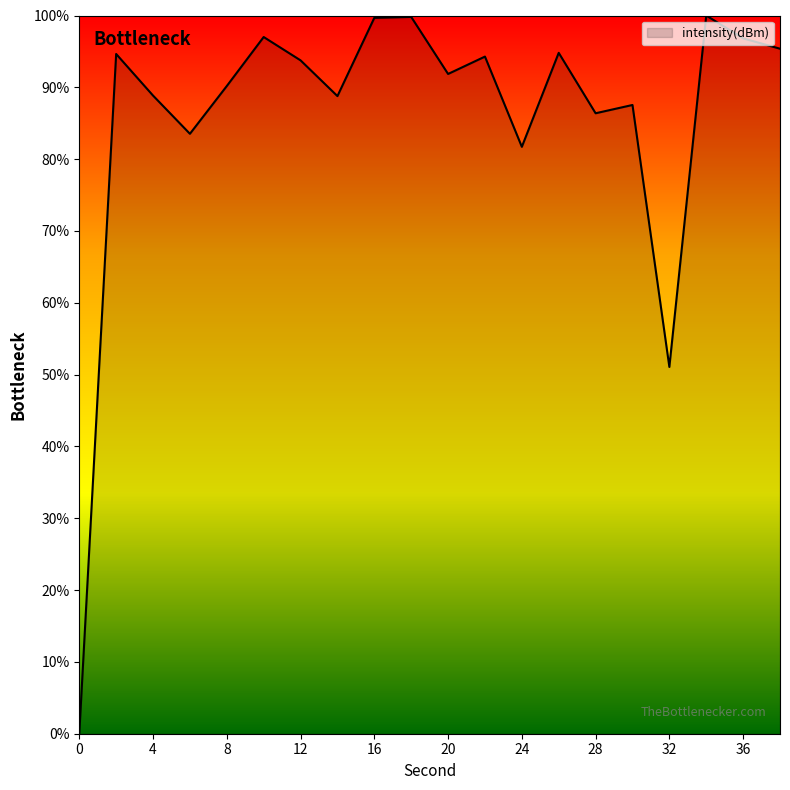

What is the difference between the maximum and minimum values?

100.0